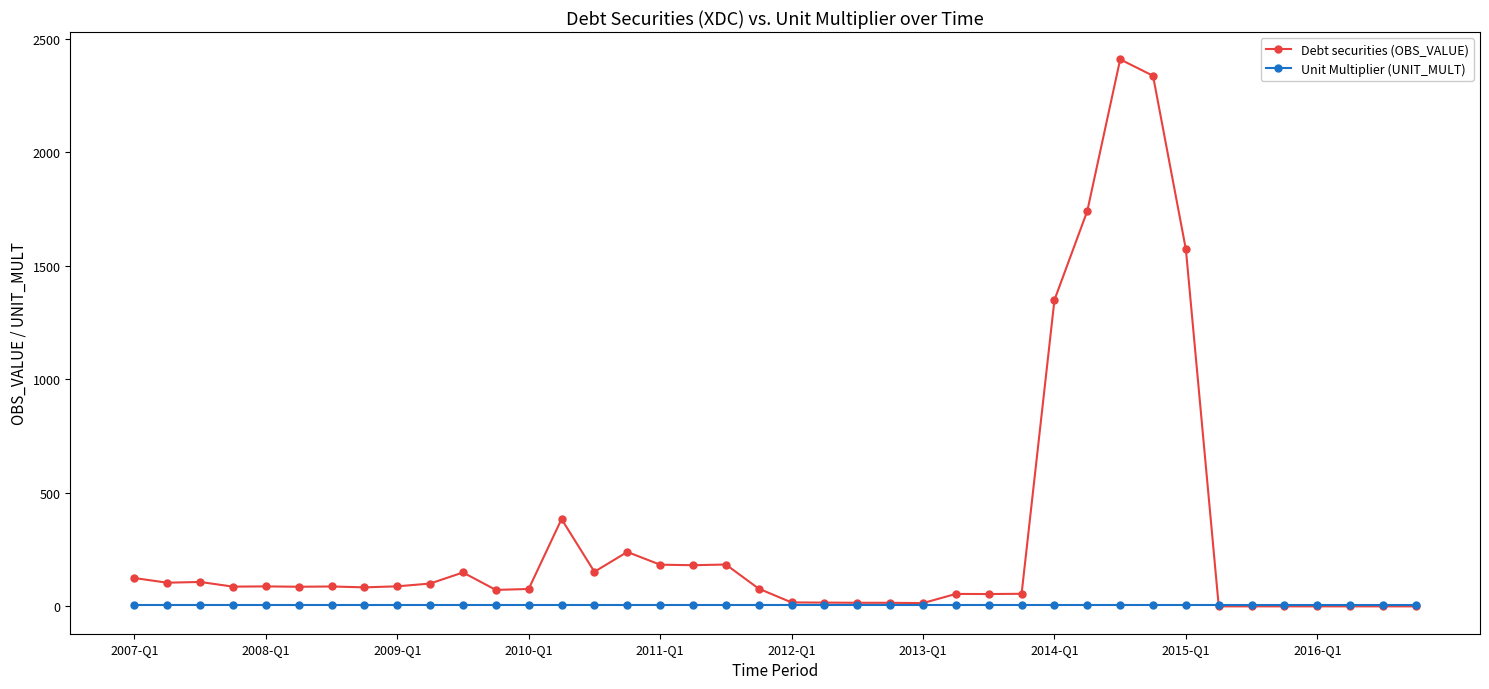

Which series has the largest total across all categories?

Debt securities (OBS_VALUE)